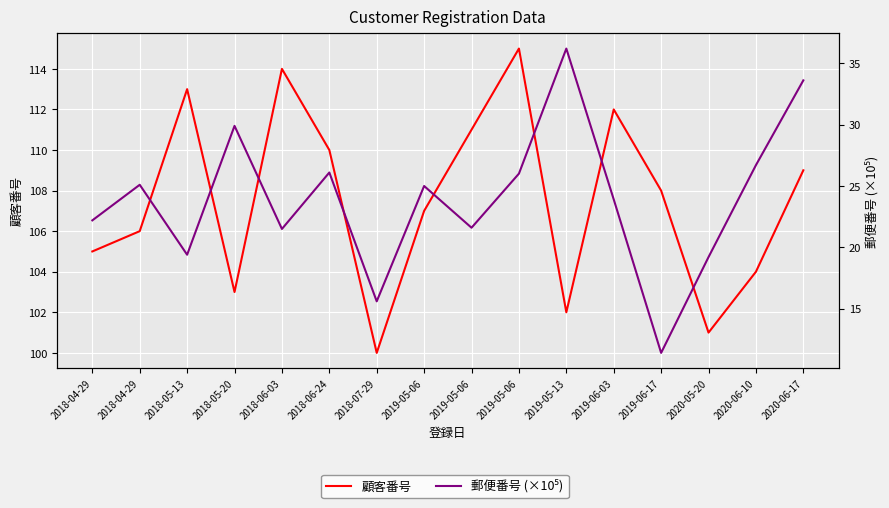

Is the value of 顧客番号 at 2018-07-29 greater than the value of 郵便番号 (×10⁵) at 2020-06-17?

Yes